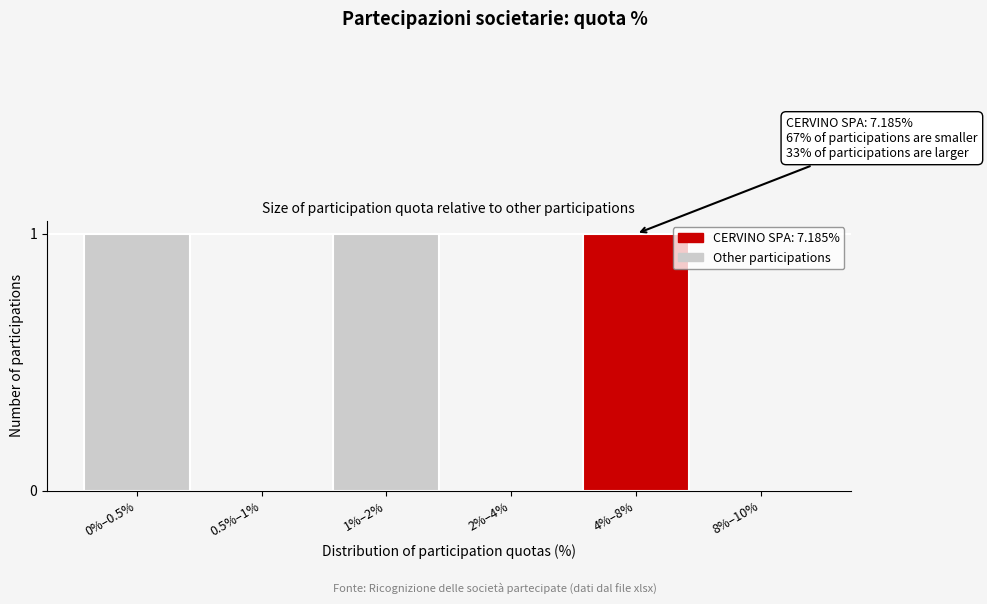

Reading left to right, transcribe all the data shown in this chart.

0%–0.5%=1	0.5%–1%=0	1%–2%=1	2%–4%=0	4%–8%=1	8%–10%=0